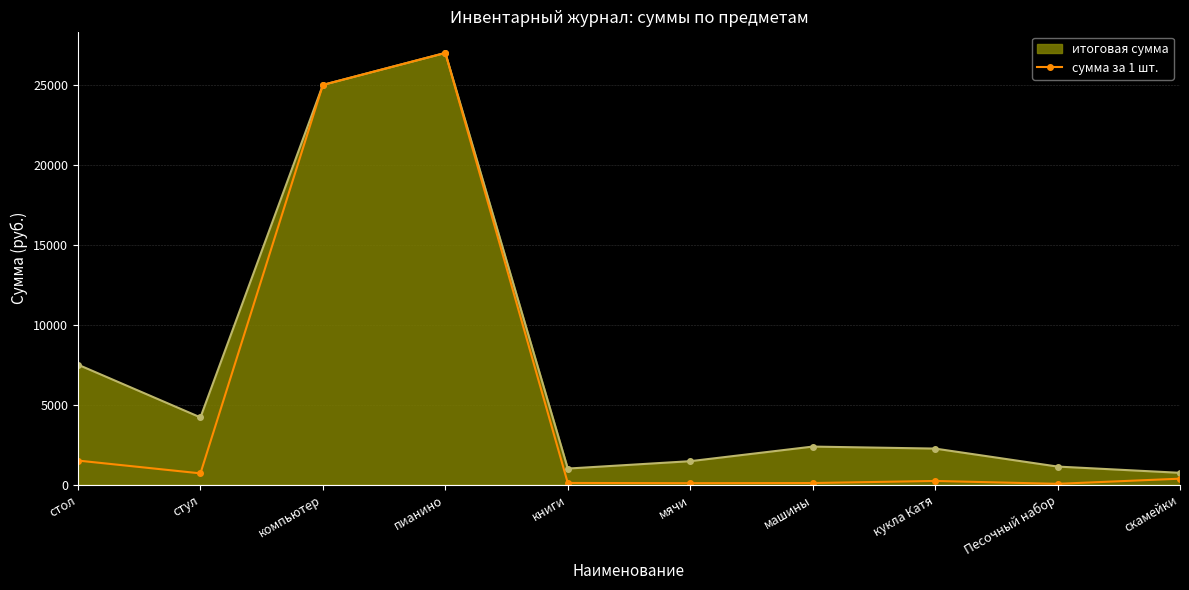

The сумма за 1 шт. series shows 9989 at компьютер. True or false?

False